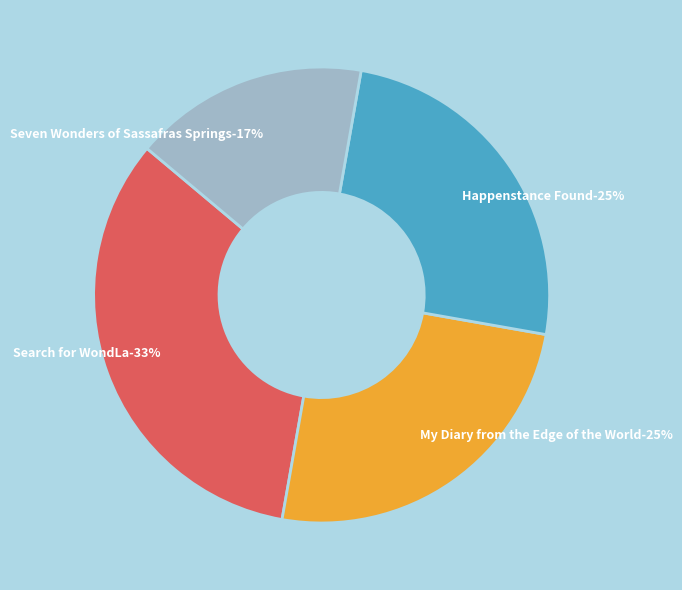

Which category has the biggest portion of the pie?

Search for WondLa